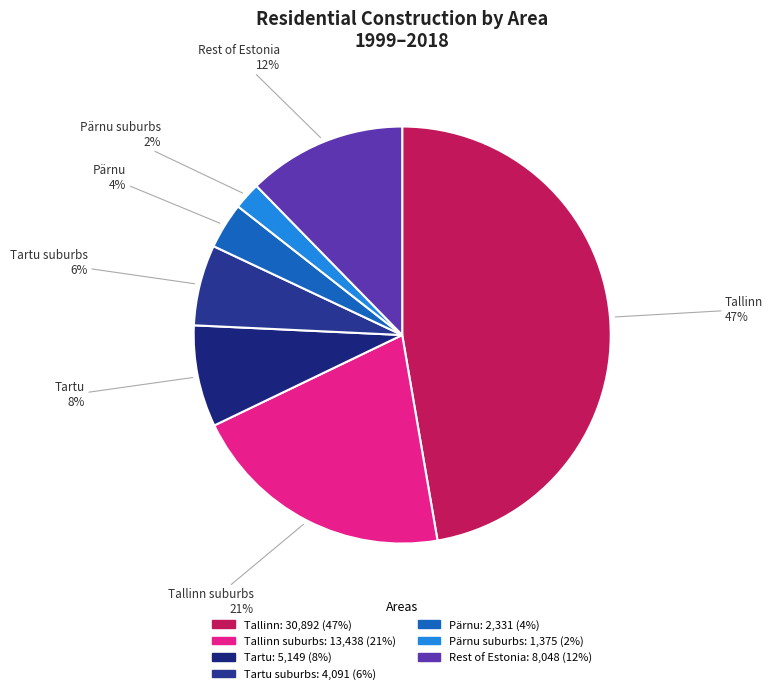

How many slices are in this pie chart?

7